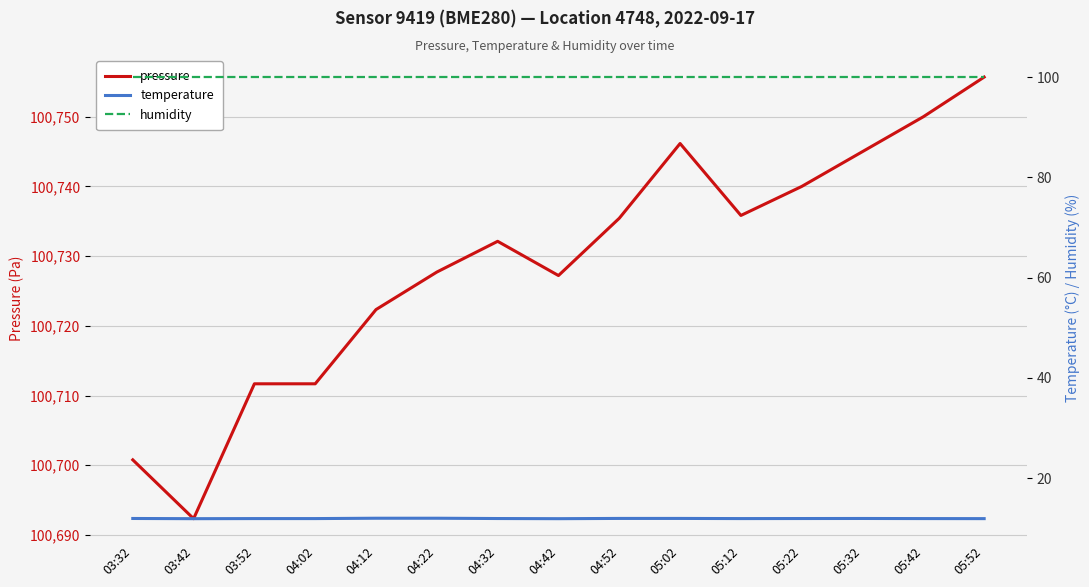

List the series in order of their peak value, lowest first.

temperature, humidity, pressure